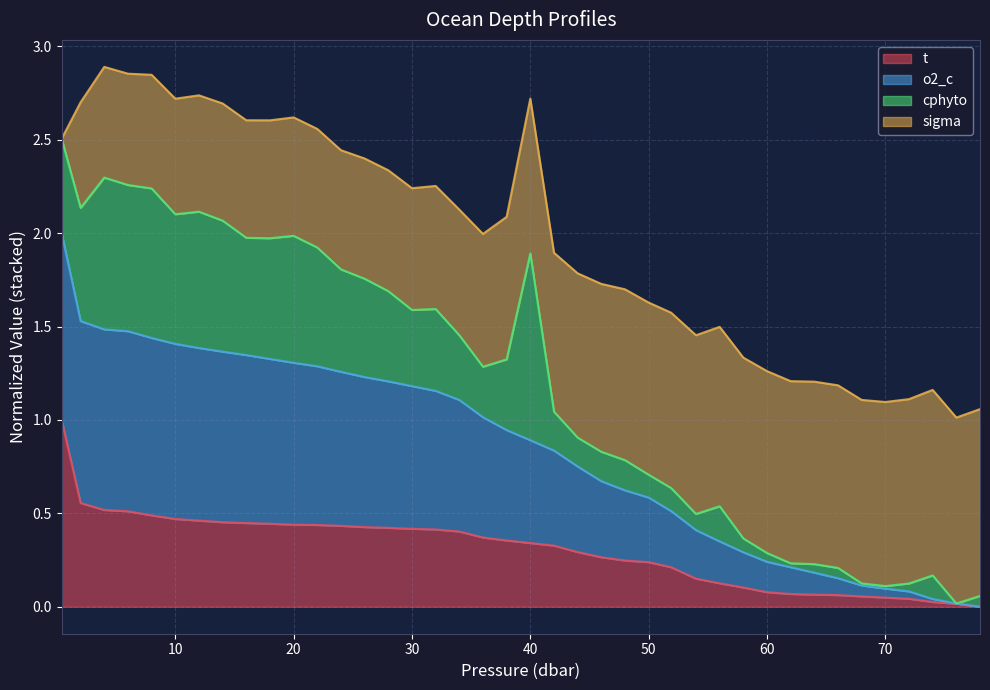

At how many categories does at least one series exceed 1?

19